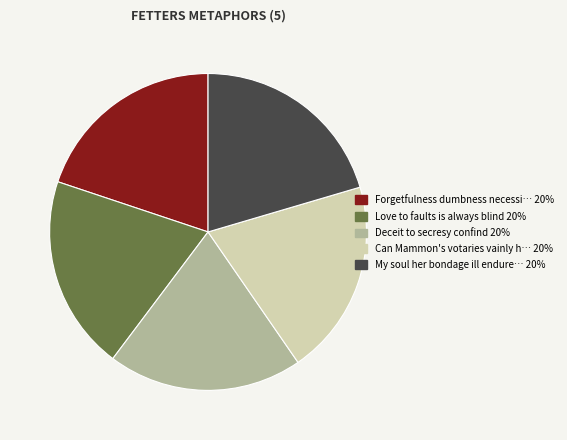

Is there any slice that represents more than half of the pie?

No